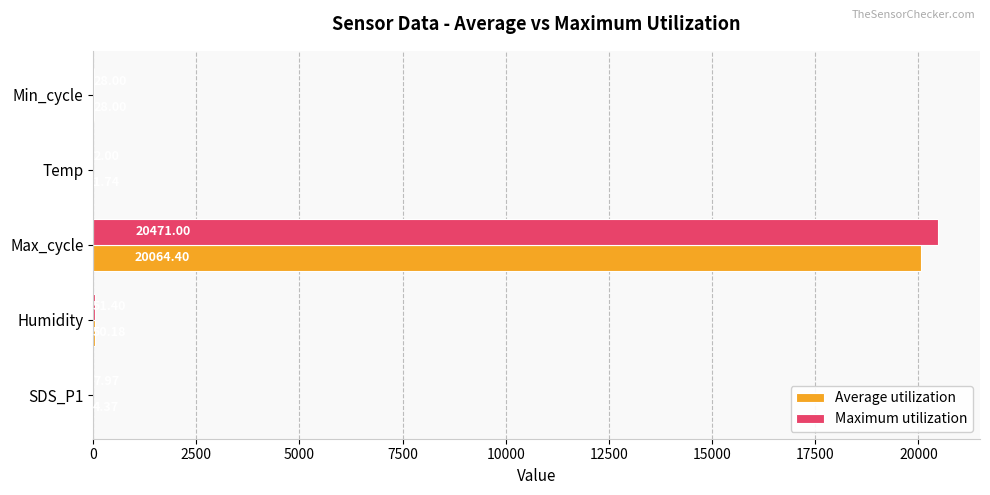

At which label does Maximum utilization reach its peak?

Max_cycle